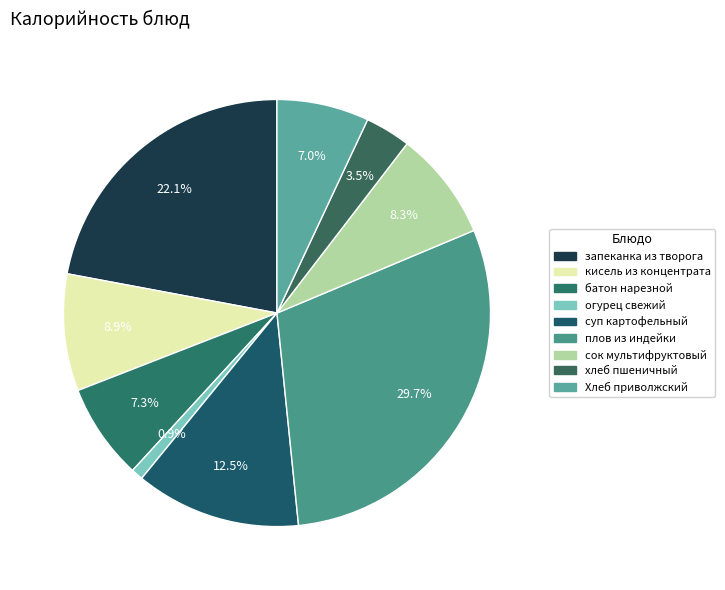

To the nearest percent, what percentage of the pie is плов из индейки?

30%